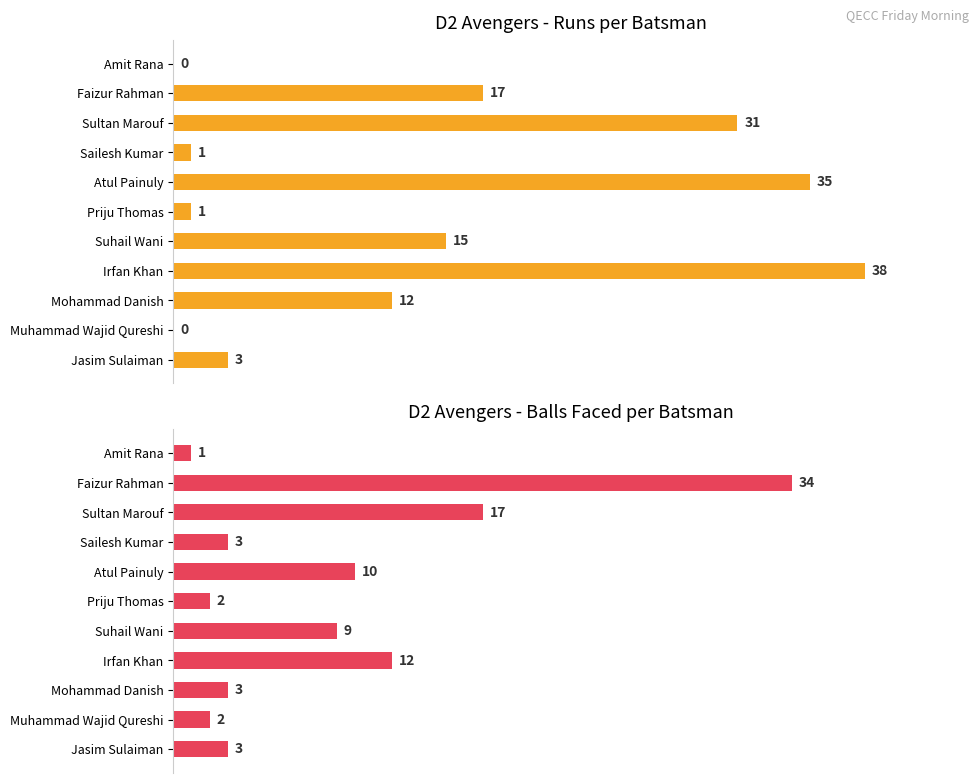

Does the chart contain any negative values?

No